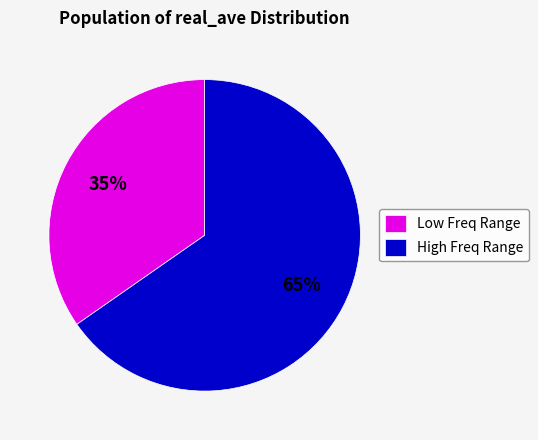

Is there a majority slice in this chart?

Yes